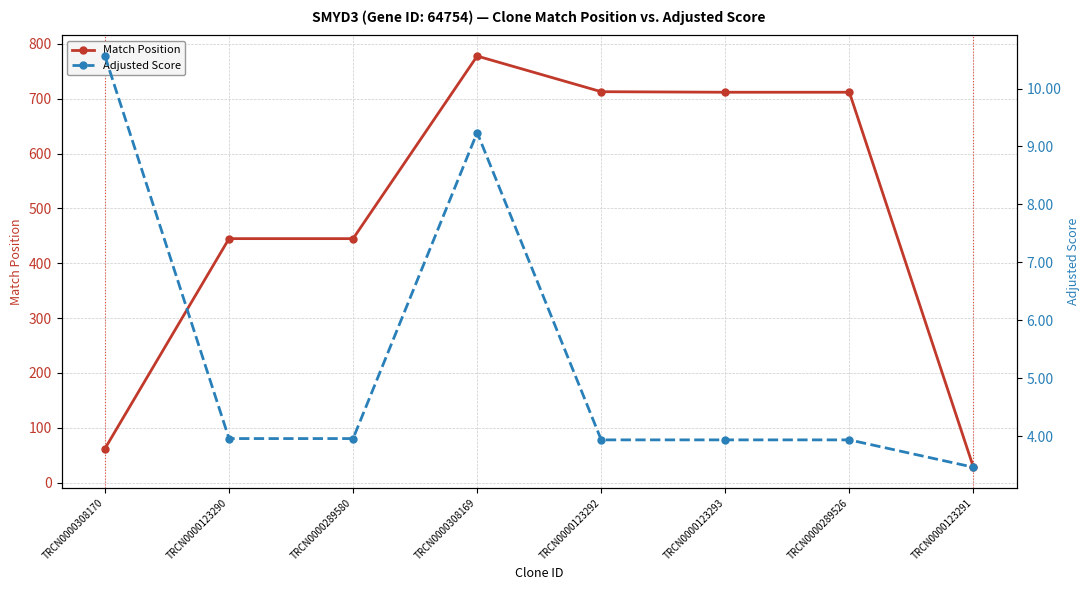

True or false: Match Position and Adjusted Score intersect in this chart.

False